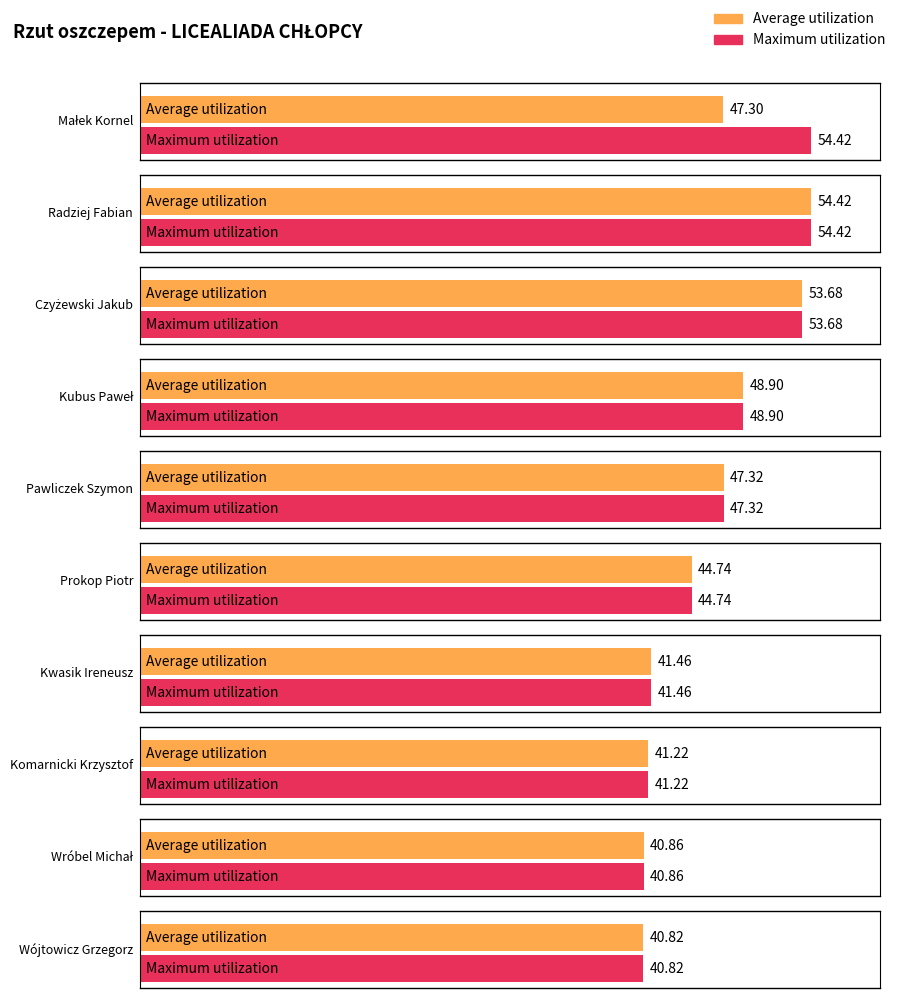

Which category has the lowest value in the Maximum utilization series?

Wójtowicz Grzegorz